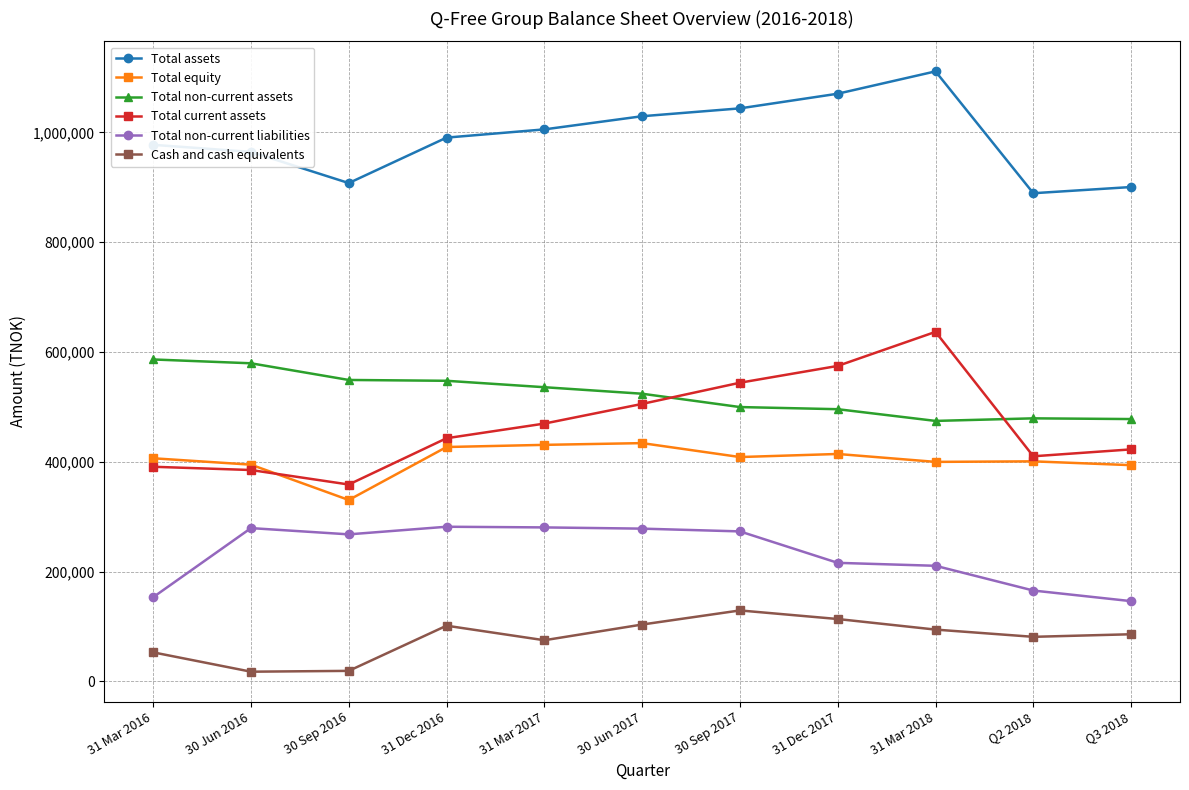

True or false: Total non-current liabilities has more than 1 interior local peaks.

True